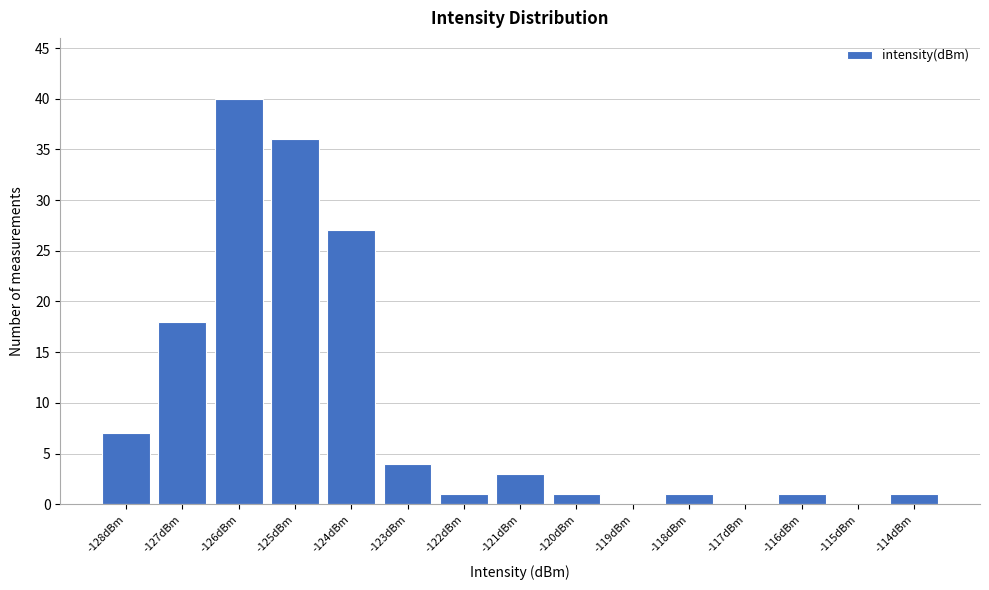

Reading left to right, what are all the values shown in this chart?

-128dBm=7	-127dBm=18	-126dBm=40	-125dBm=36	-124dBm=27	-123dBm=4	-122dBm=1	-121dBm=3	-120dBm=1	-119dBm=0	-118dBm=1	-117dBm=0	-116dBm=1	-115dBm=0	-114dBm=1